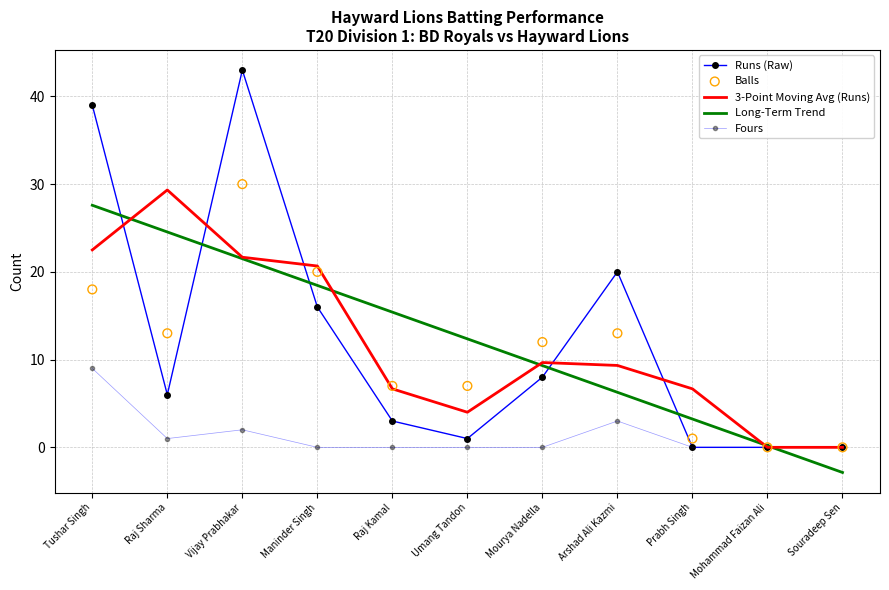

What are all the series names shown in the legend?

Runs (Raw), 3-Point Moving Avg (Runs), Long-Term Trend, Fours, Balls